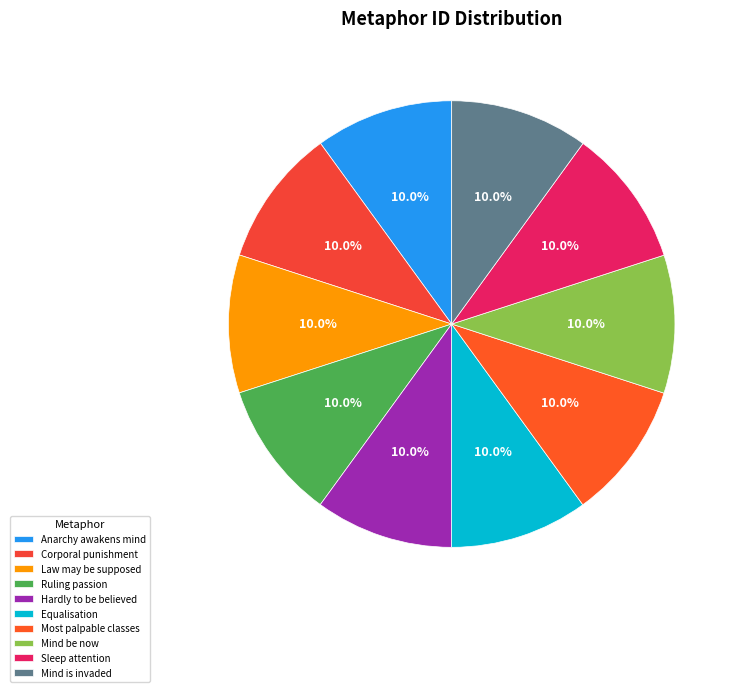

What is the smallest slice in the pie chart?

Anarchy awakens mind